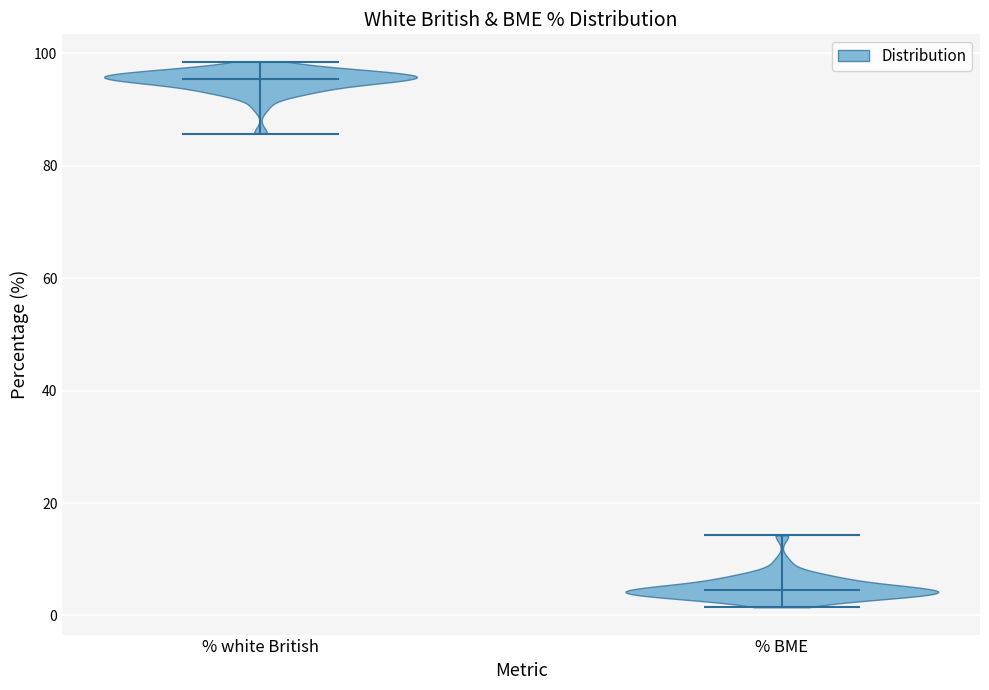

Which violin has the lowest median line?

% BME